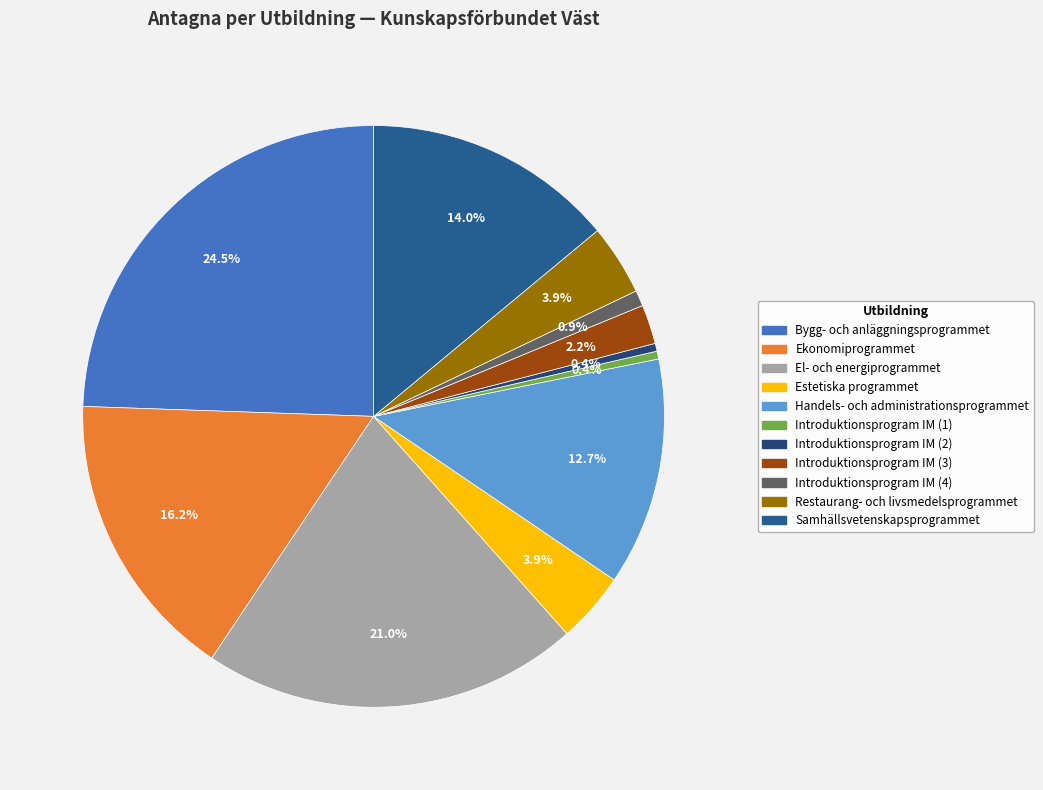

True or false: Introduktionsprogram IM (2) accounts for 6% of the total.

False